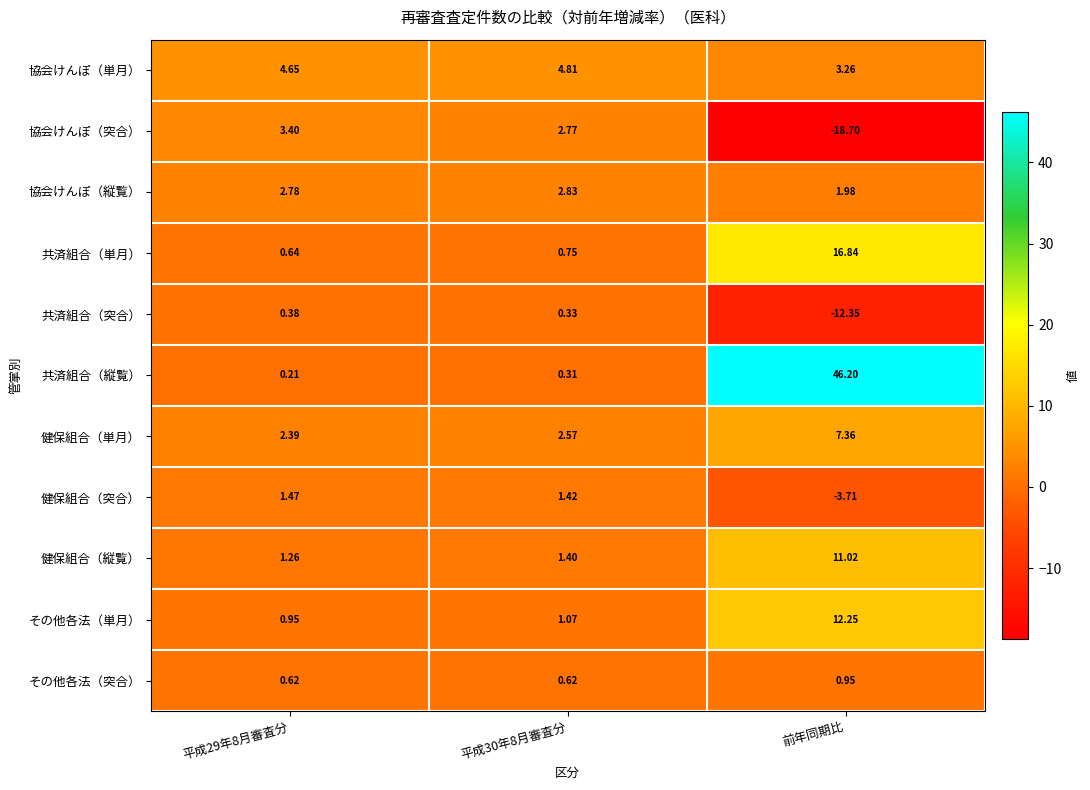

Which series has the largest range (max minus min)?

共済組合（縦覧）